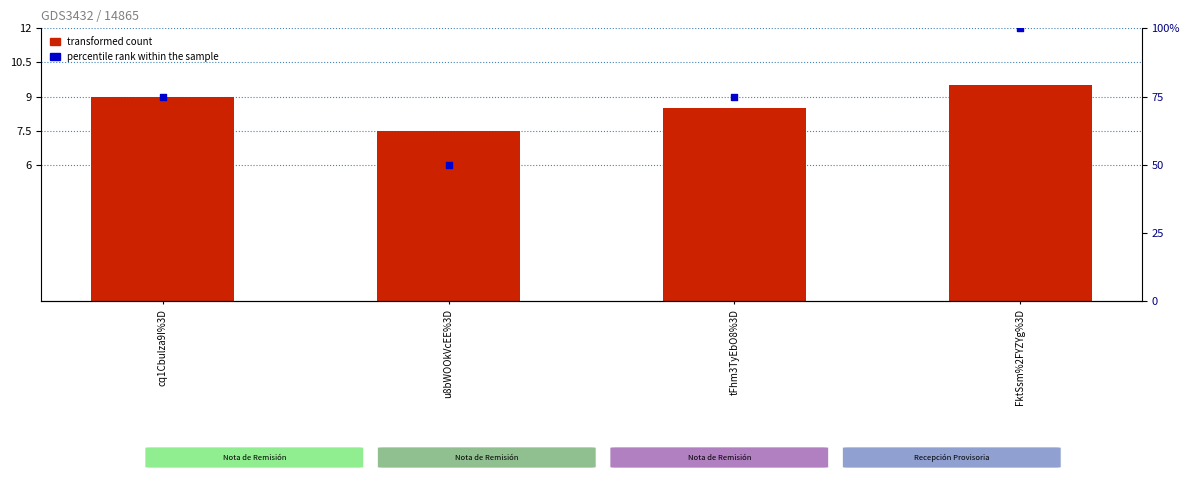

At how many categories does at least one series exceed 69?

3